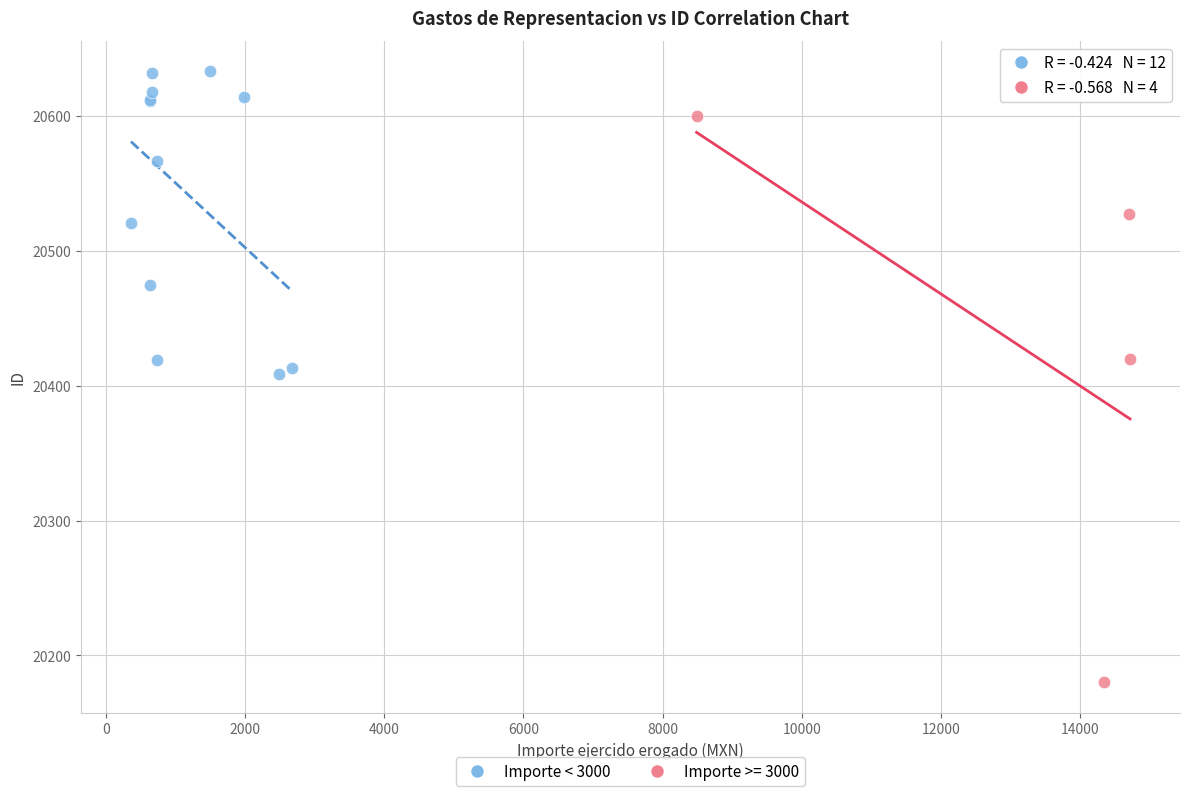

Which series reaches the maximum Y coordinate?

Importe < 3000